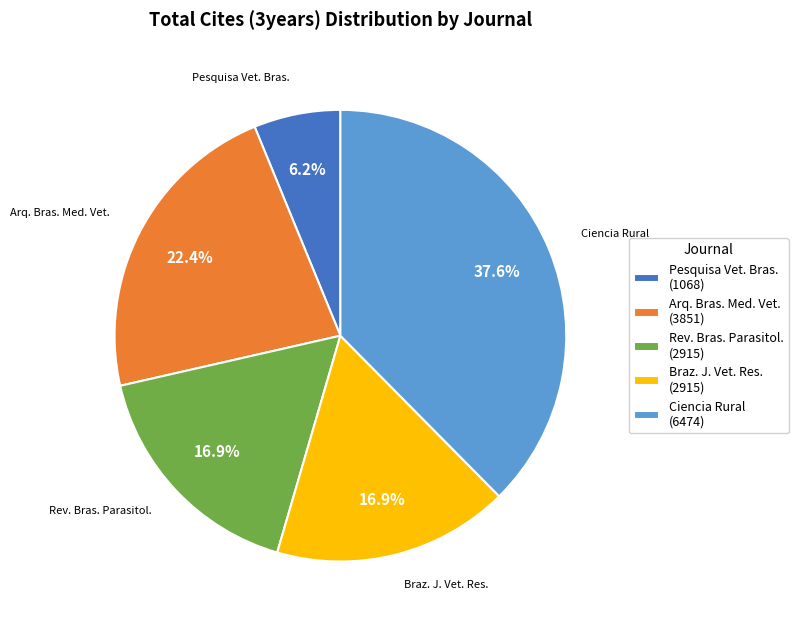

Which has a higher value, Pesquisa Vet. Bras. (1068) or Rev. Bras. Parasitol. (2915)?

Rev. Bras. Parasitol. (2915)